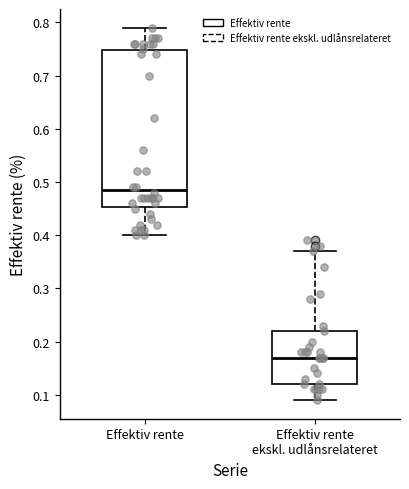

Where is the upper edge of the box for Effektiv rente on the y-axis? The values are not printed on the chart, so give them approximately, as read against the axis.

0.75